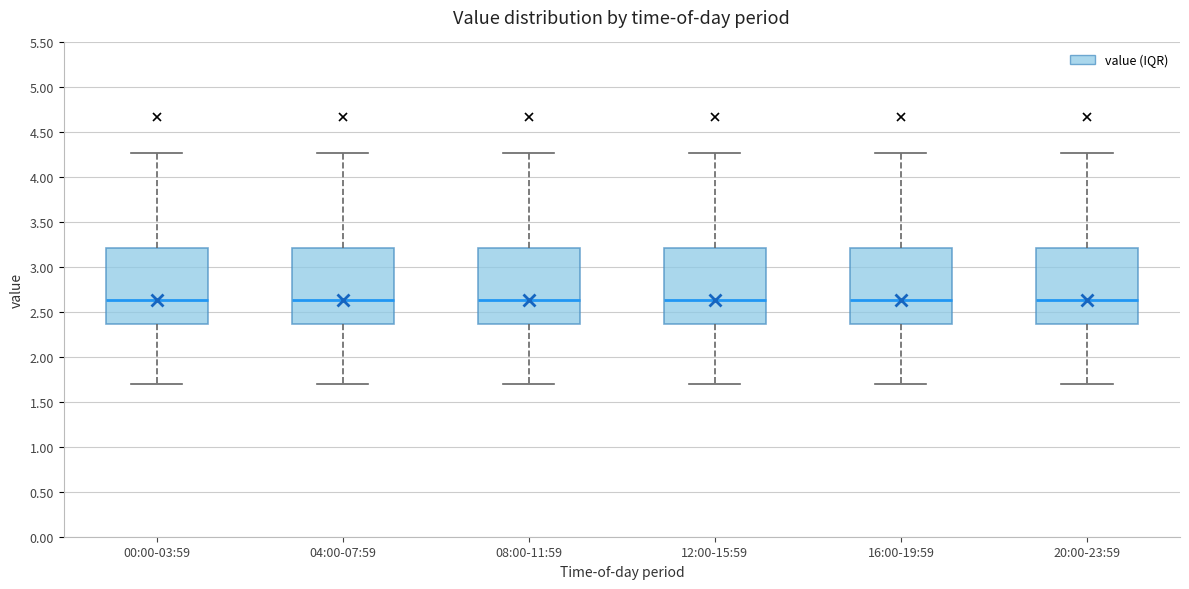

Reading left to right, transcribe this box plot: for each box, give where its median line is, the range the box spans, and where its two whiskers end, as read against the y-axis. The values are not printed on the chart, so give them approximately, as read against the axis.

00:00-03:59: median 2.65, box 2.35 to 3.20, whiskers 1.70 to 4.25
04:00-07:59: median 2.65, box 2.35 to 3.20, whiskers 1.70 to 4.25
08:00-11:59: median 2.65, box 2.35 to 3.20, whiskers 1.70 to 4.25
12:00-15:59: median 2.65, box 2.35 to 3.20, whiskers 1.70 to 4.25
16:00-19:59: median 2.65, box 2.35 to 3.20, whiskers 1.70 to 4.25
20:00-23:59: median 2.65, box 2.35 to 3.20, whiskers 1.70 to 4.25